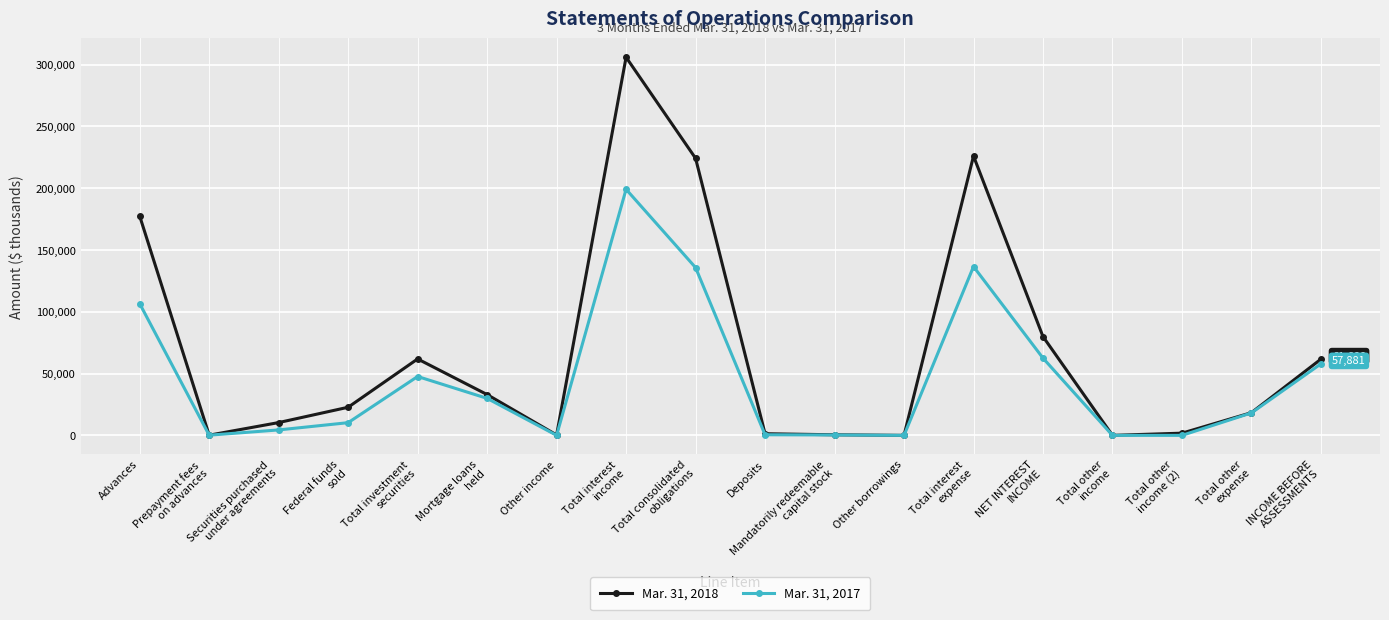

In Mar. 31, 2017, how many points are higher than both neighbors (excluding endpoints)?

3